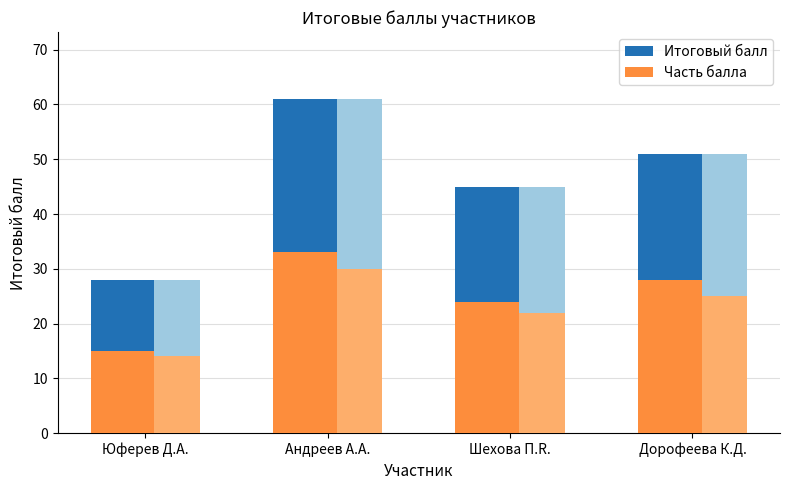

How many groups of bars are there?

4